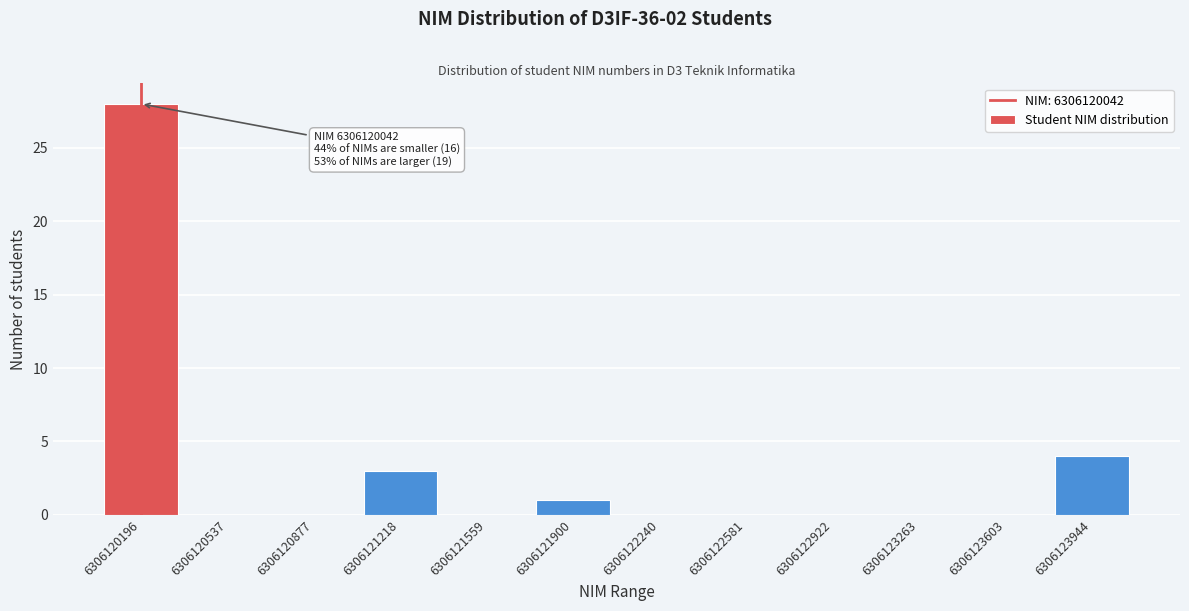

Reading right to left, extract all data points from this chart.

6306123944=4	6306123603=0	6306123263=0	6306122922=0	6306122581=0	6306122240=0	6306121900=1	6306121559=0	6306121218=3	6306120877=0	6306120537=0	6306120196=28